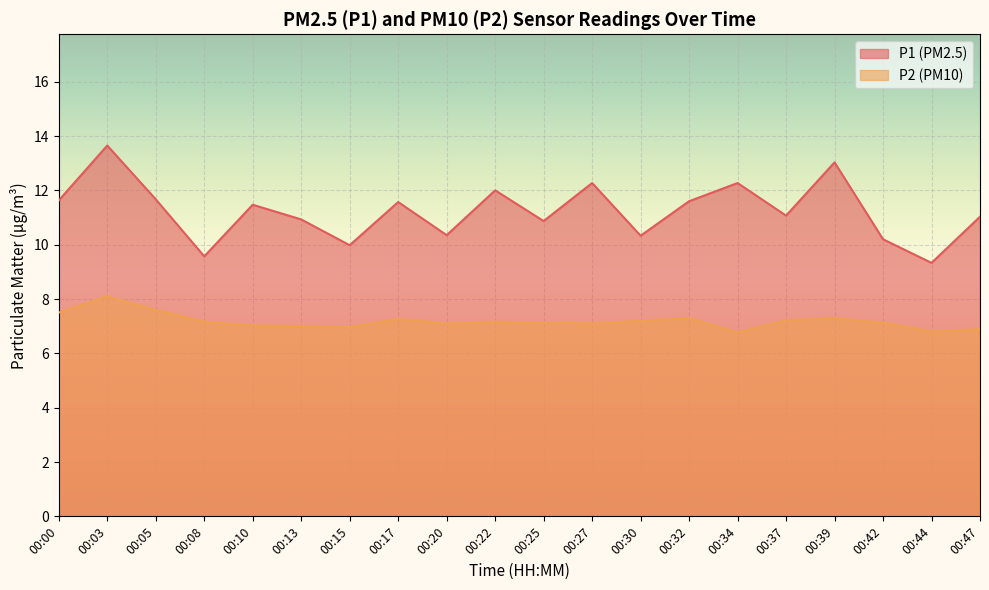

True or false: P1 and P2 cross at least once.

False